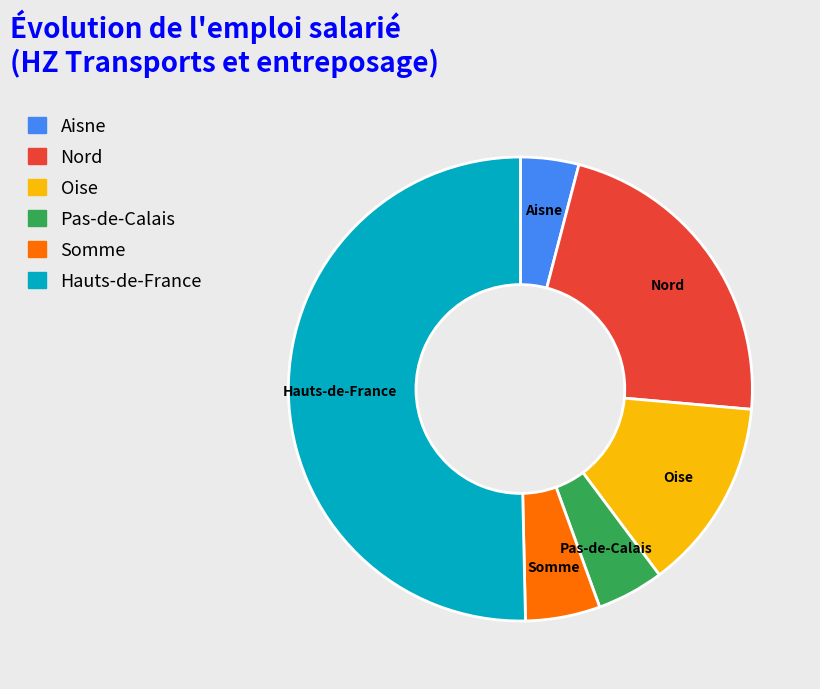

Approximately how many times larger is the value at Nord compared to Hauts-de-France?

0.4